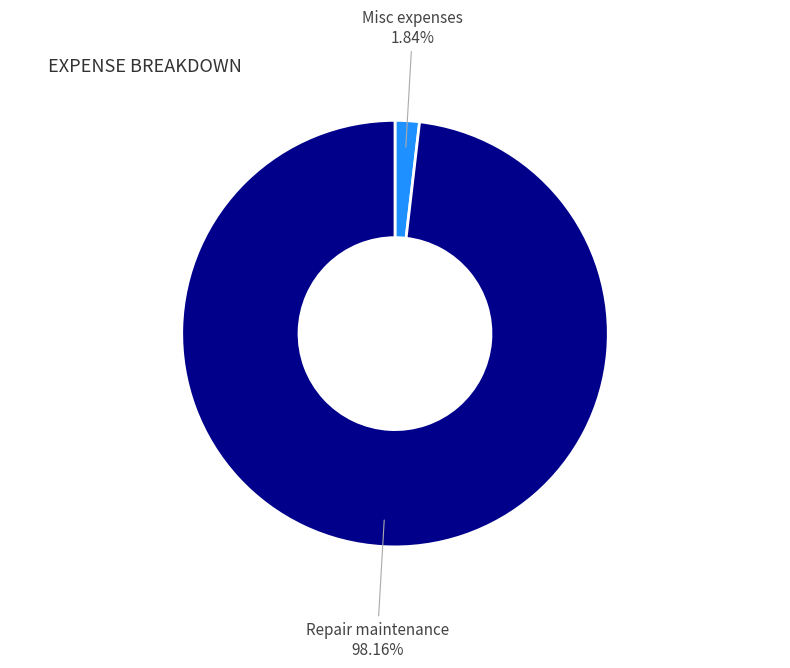

What is the largest slice in the pie chart?

Repair maintenance